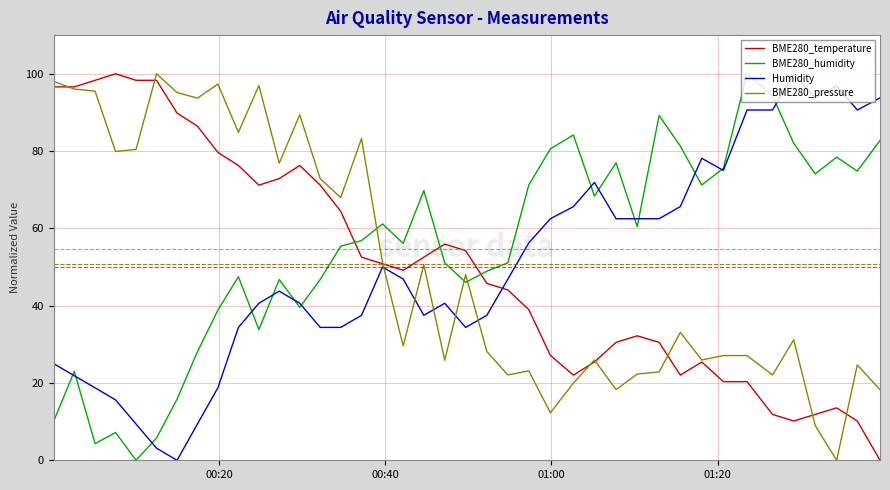

How many lines are shown in the chart?

4